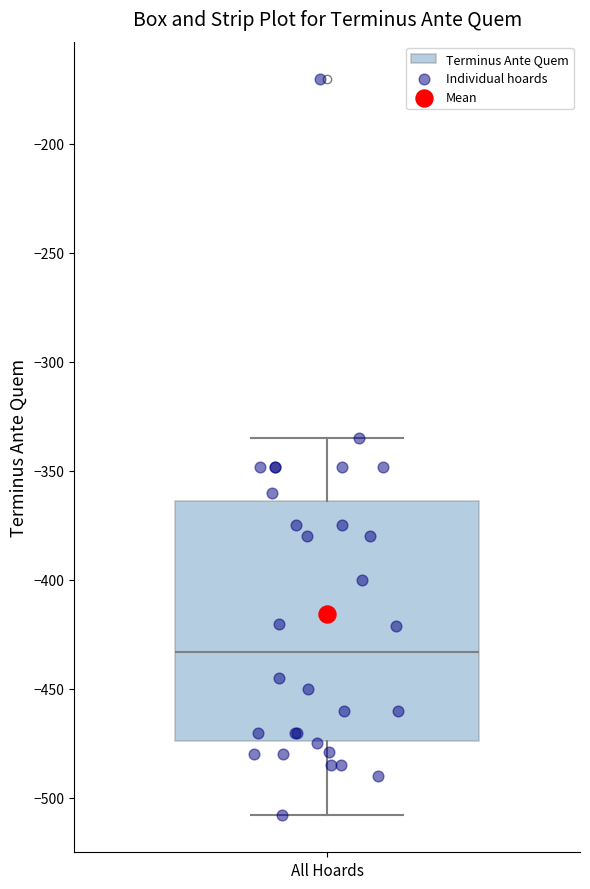

Transcribe this box plot: give where the median line is, the range the box spans, and where the two whiskers end, as read against the y-axis. The values are not printed on the chart, so give them approximately, as read against the axis.

median -435, box -475 to -365, whiskers -510 to -335